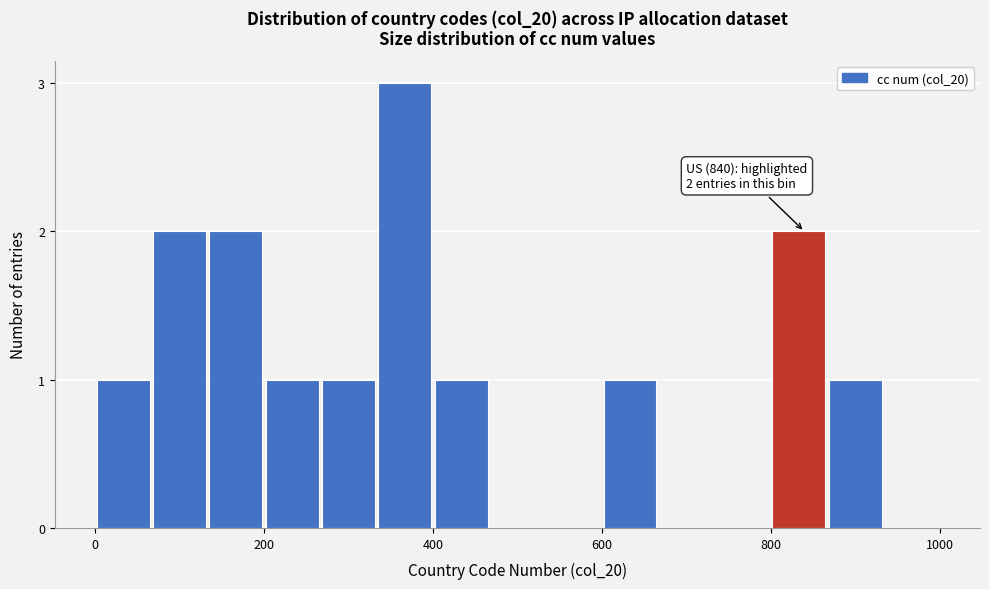

Around what value on the x-axis is the tallest bar? Give the approximate position of its centre, as read against the axis.

360